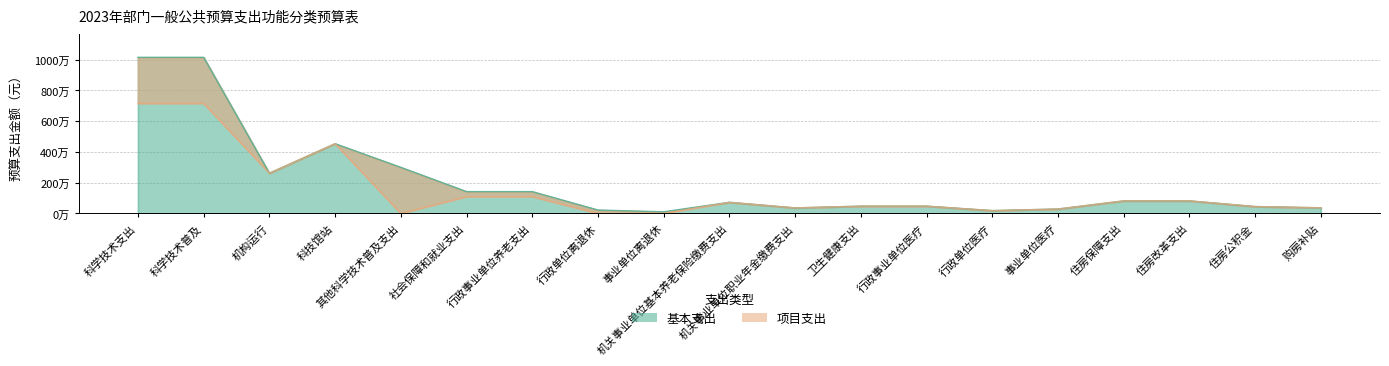

Does the chart have visible grid lines?

Yes